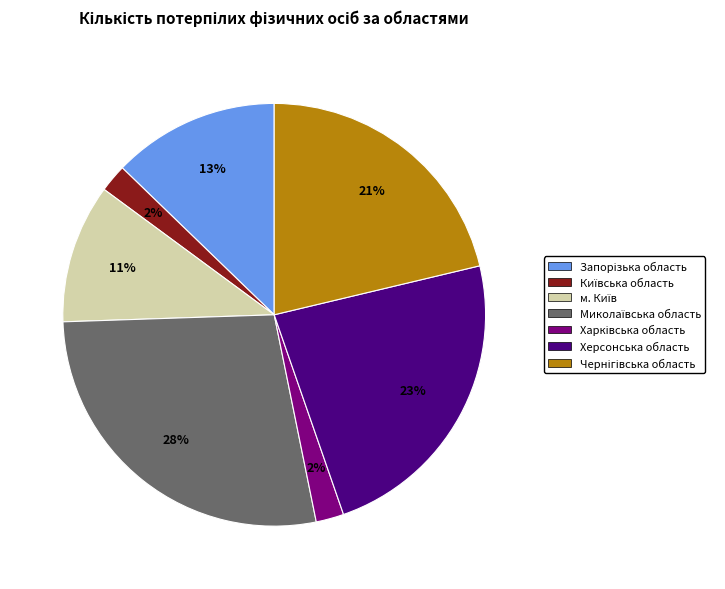

Is there a majority slice in this chart?

No